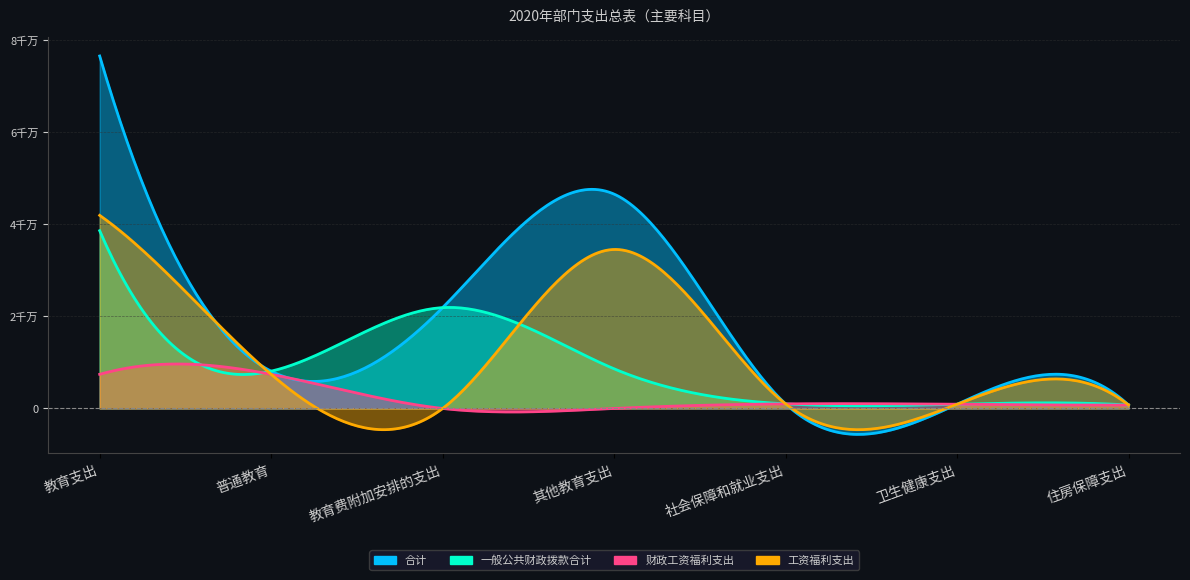

What is the total value across all series at 其他教育支出?

89722332.5